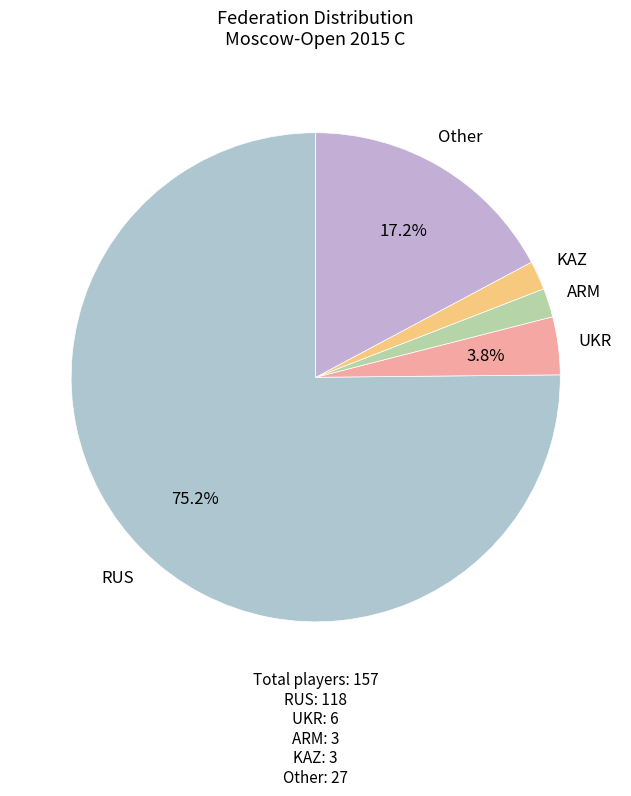

What percentage is the KAZ slice, to the nearest percent?

2%